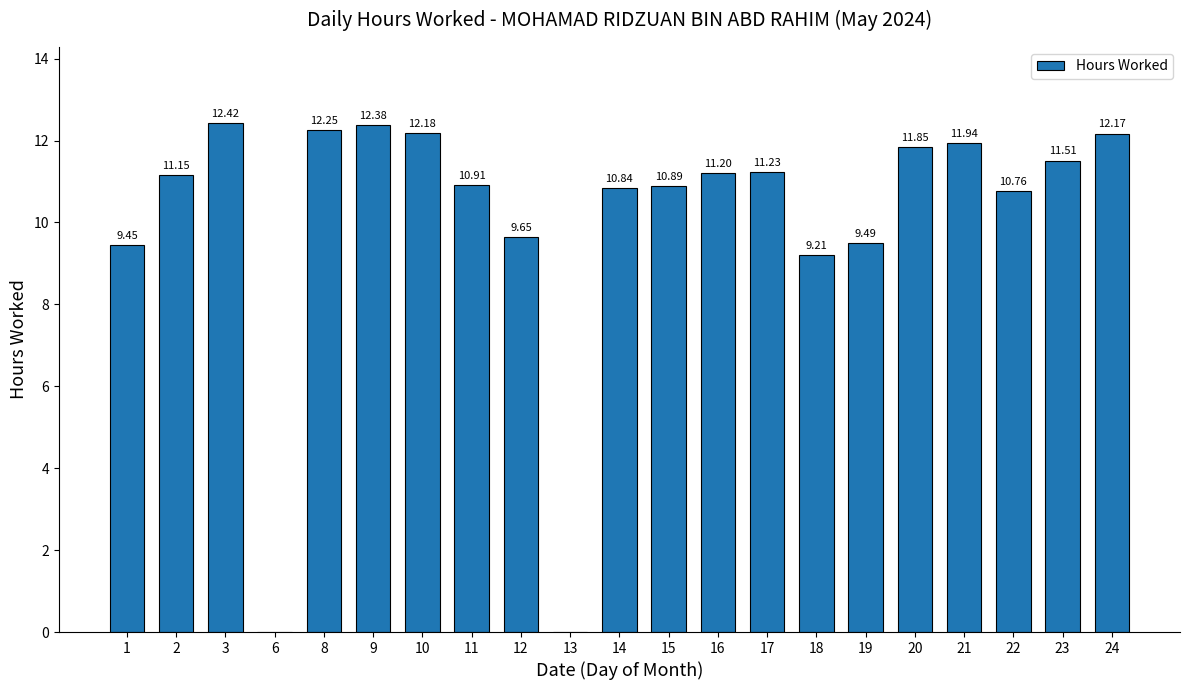

Where is the data nearest to the value 6?

18